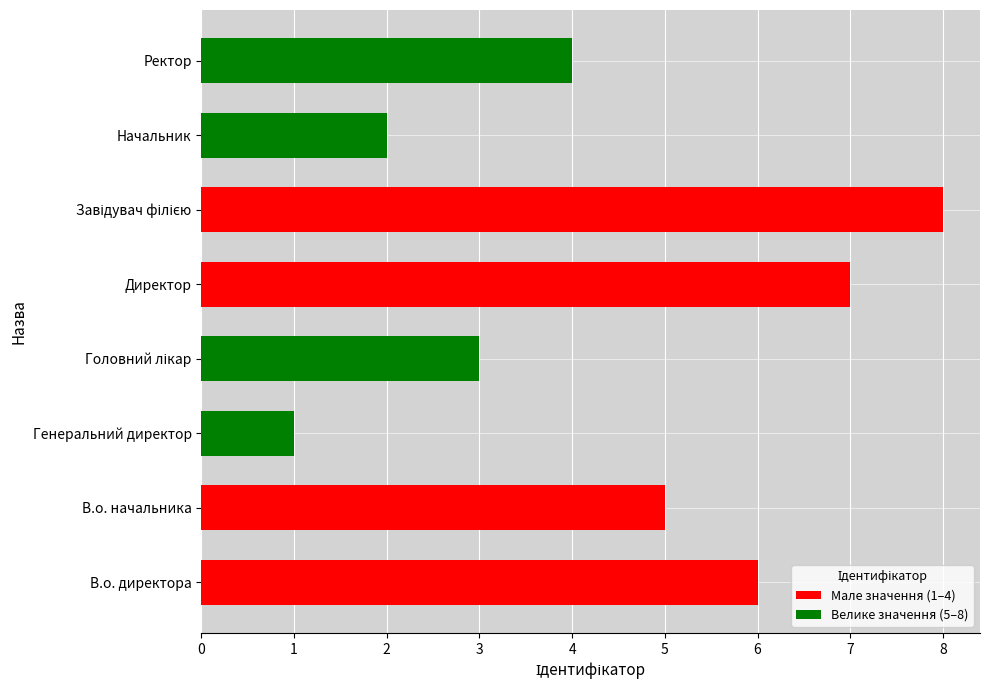

Is it true that the value at В.о. начальника is 5?

True